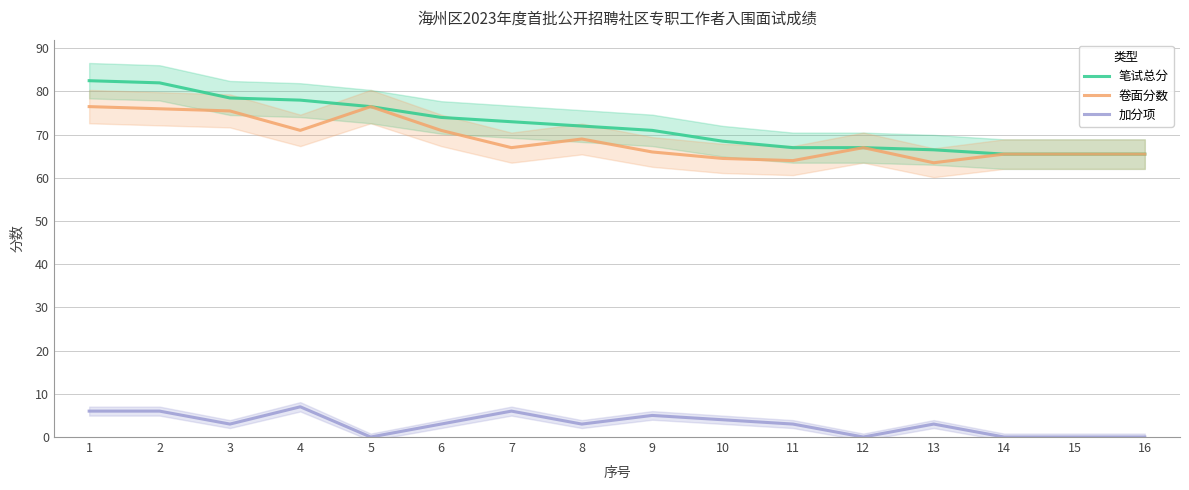

Which series has the widest spread of values?

笔试总分